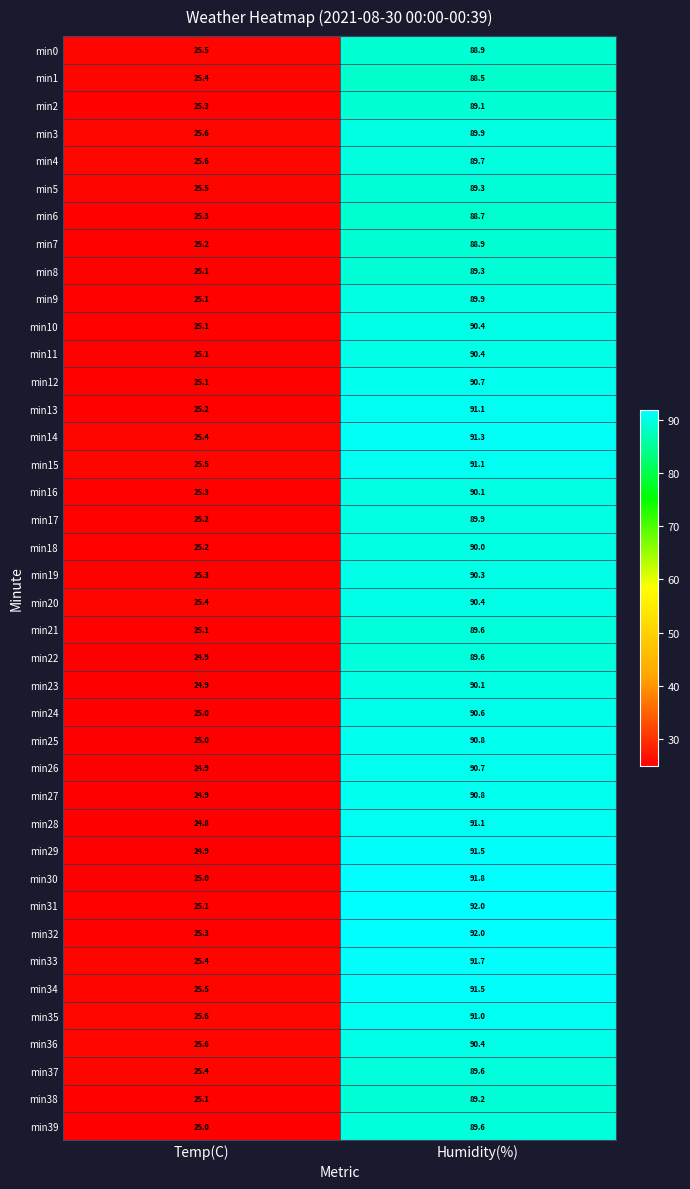

Is it true that min36 equals 139.3 at Humidity(%)?

False